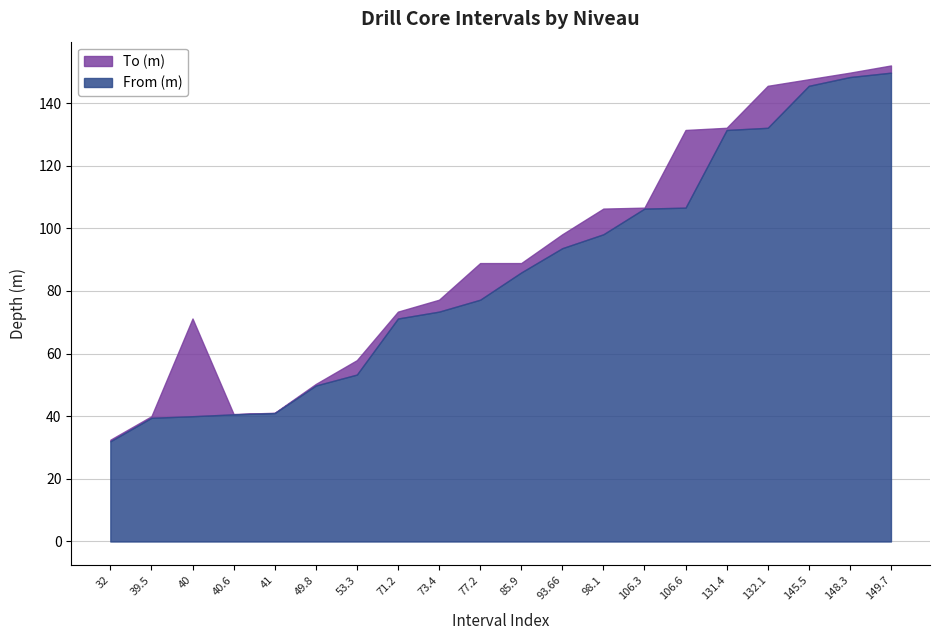

The From (m) series shows 149.7 at 149.7. True or false?

True